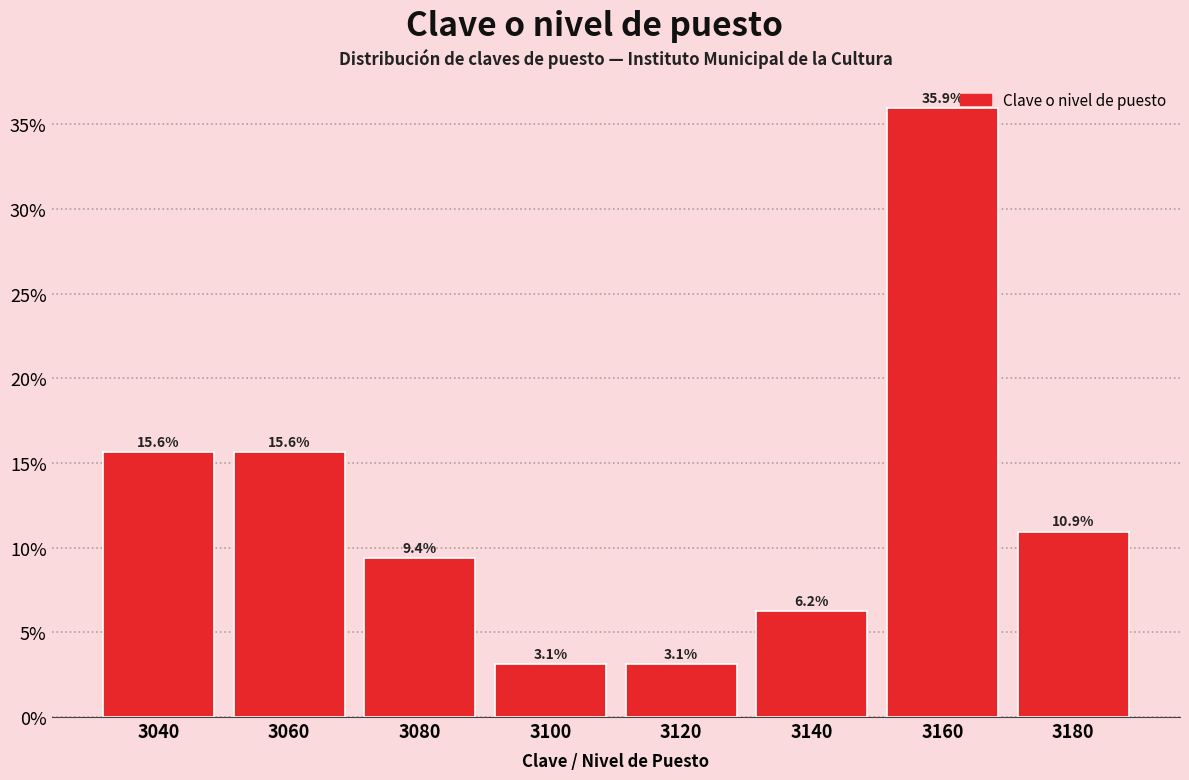

What is the average value?

12.5